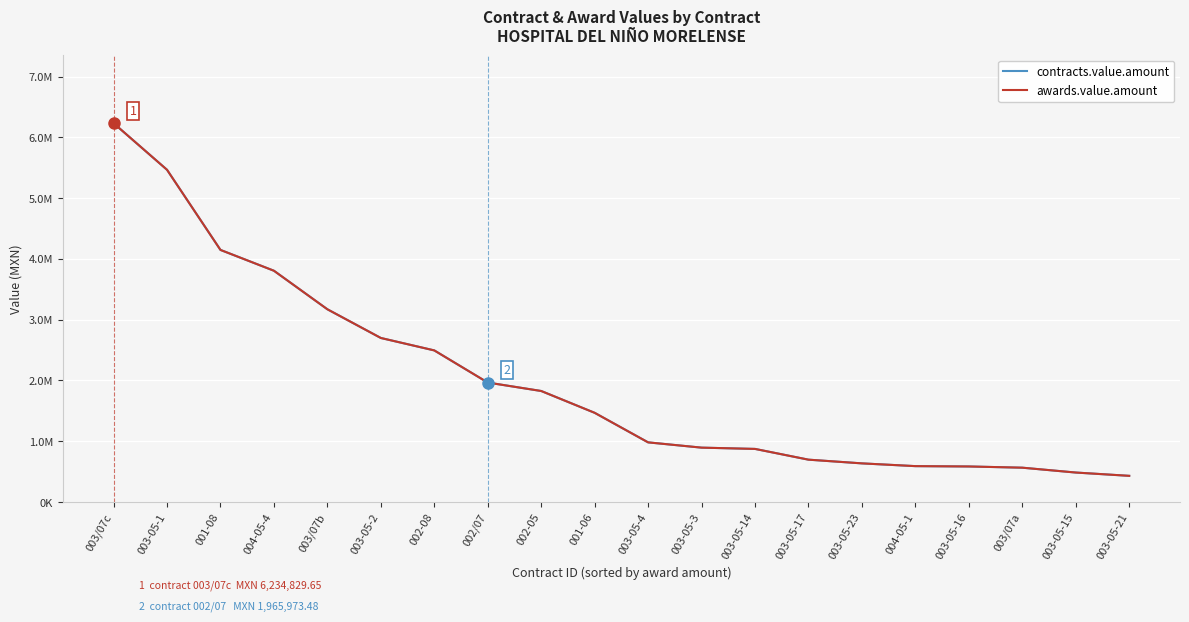

Is this an area chart (filled region under the line)?

No